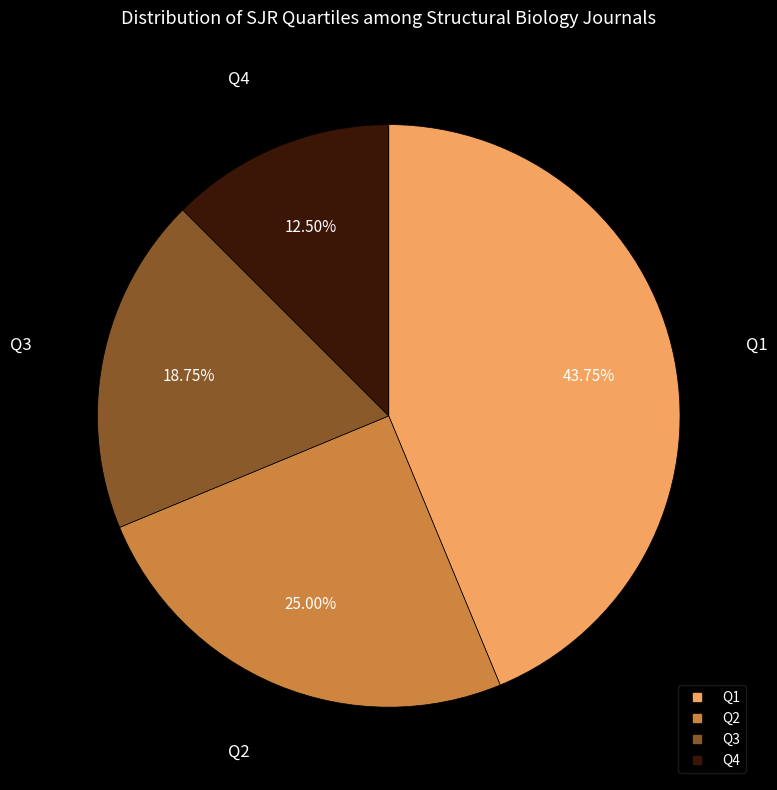

What is the total percentage of Q4 and Q1?

56.2%